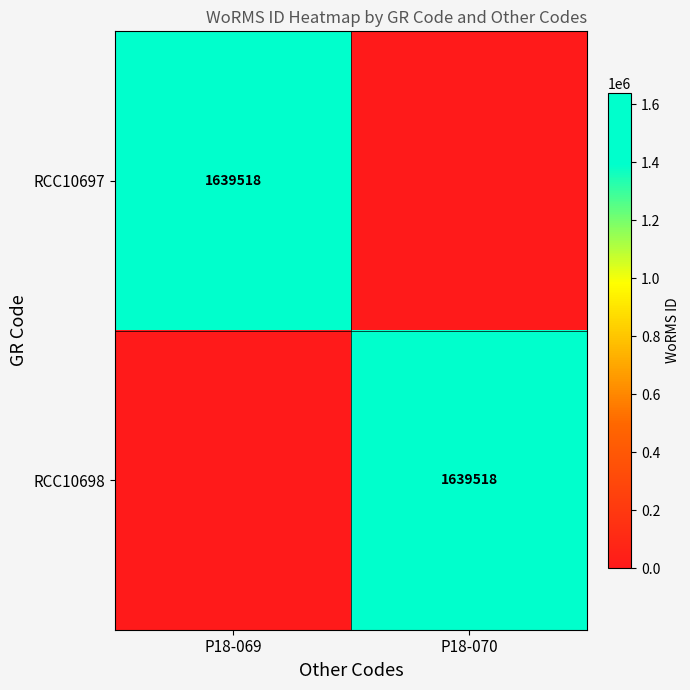

At how many categories does at least one series exceed 674881?

2